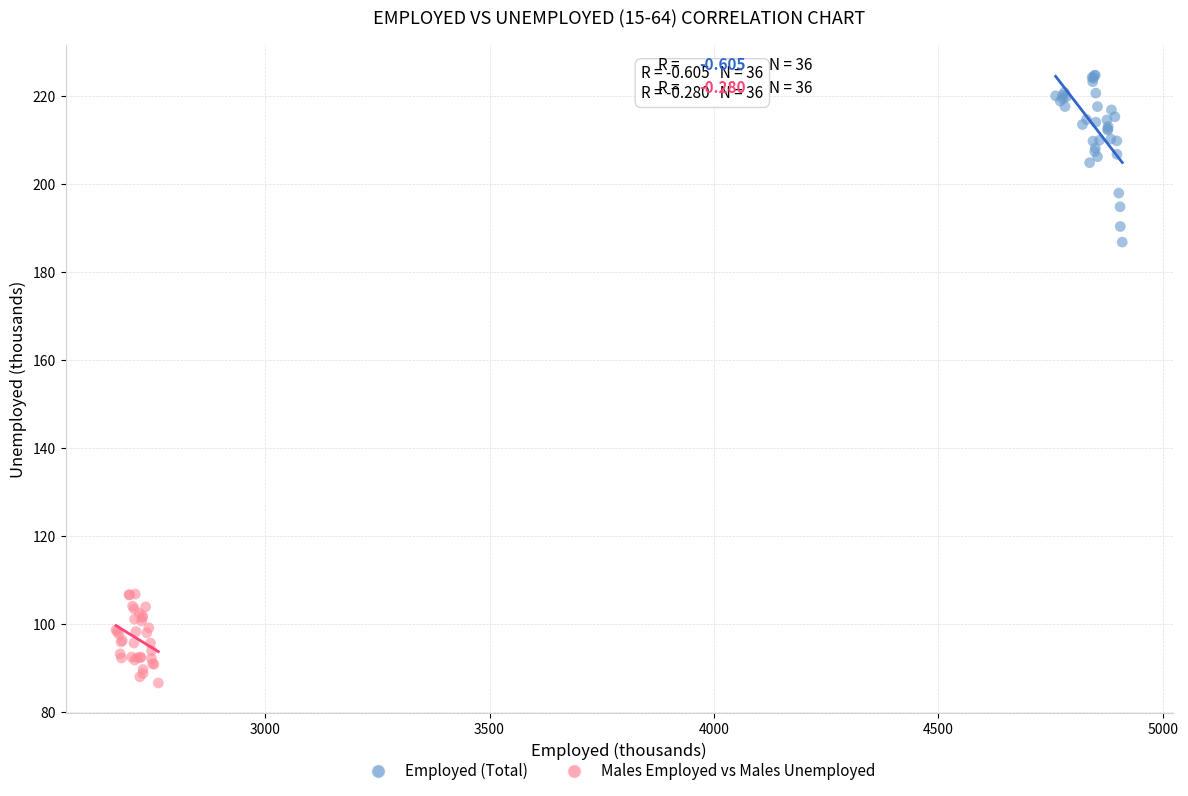

Which series reaches the minimum Y coordinate?

Males Employed vs Males Unemployed